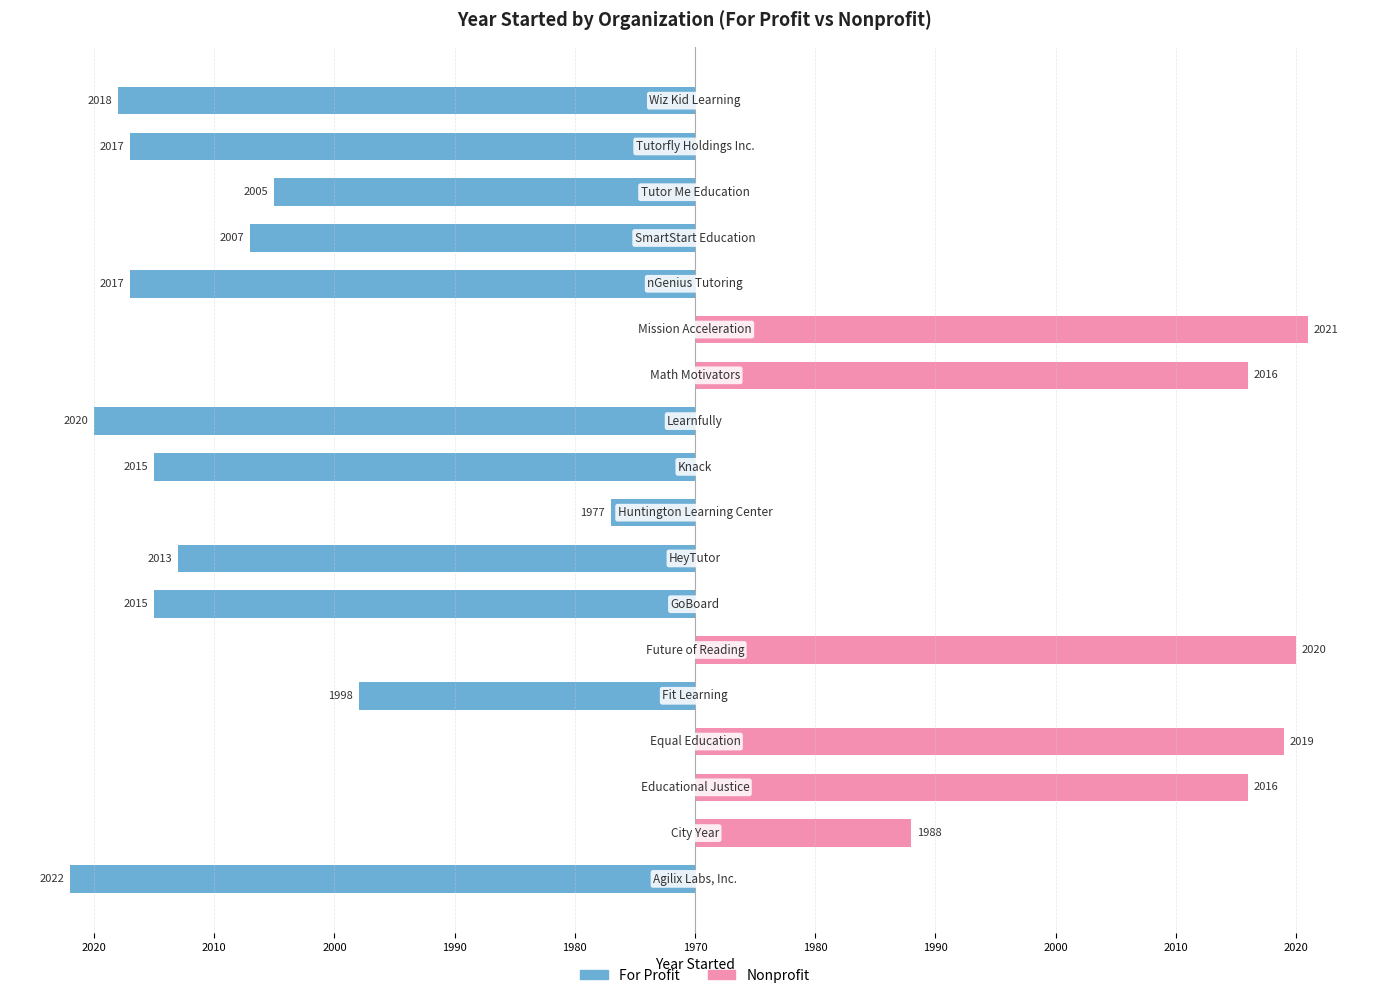

True or false: For Profit has a value of 24 at 11.

False